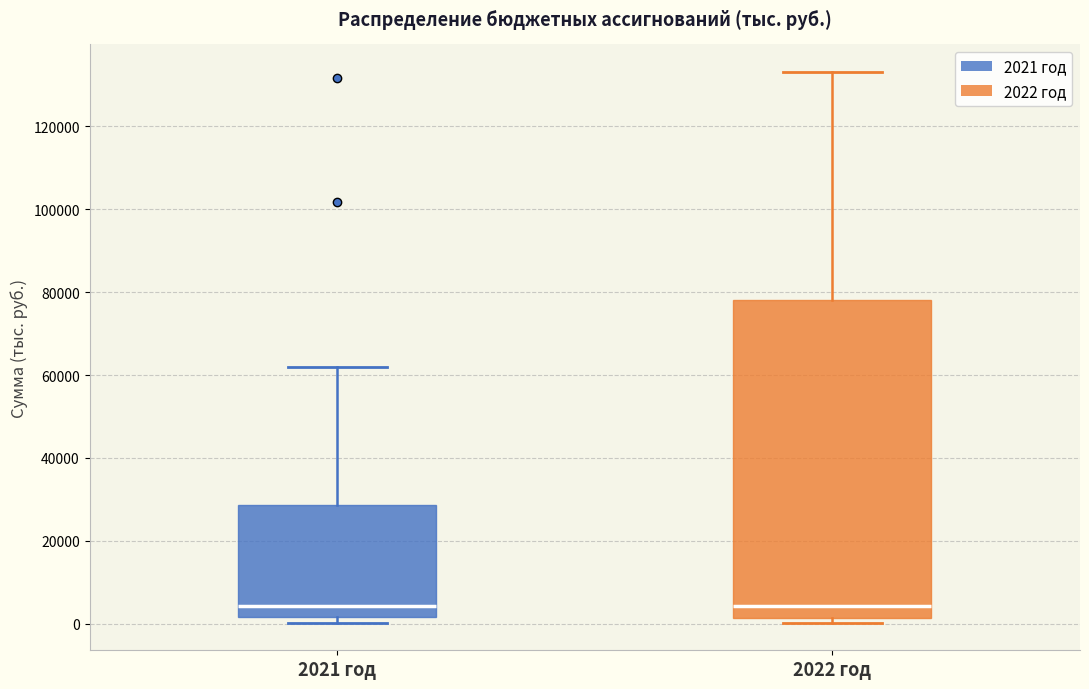

Where does the median line of the box for 2022 год sit on the y-axis? The values are not printed on the chart, so give them approximately, as read against the axis.

4000